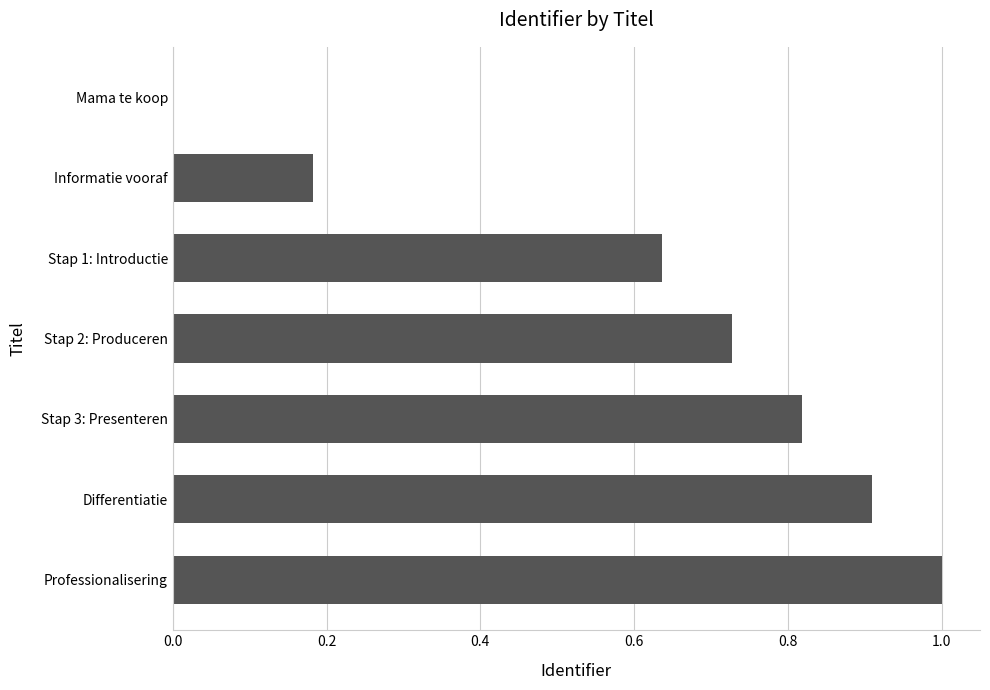

What is the sum of the values at Professionalisering and Stap 2: Produceren?

1.7